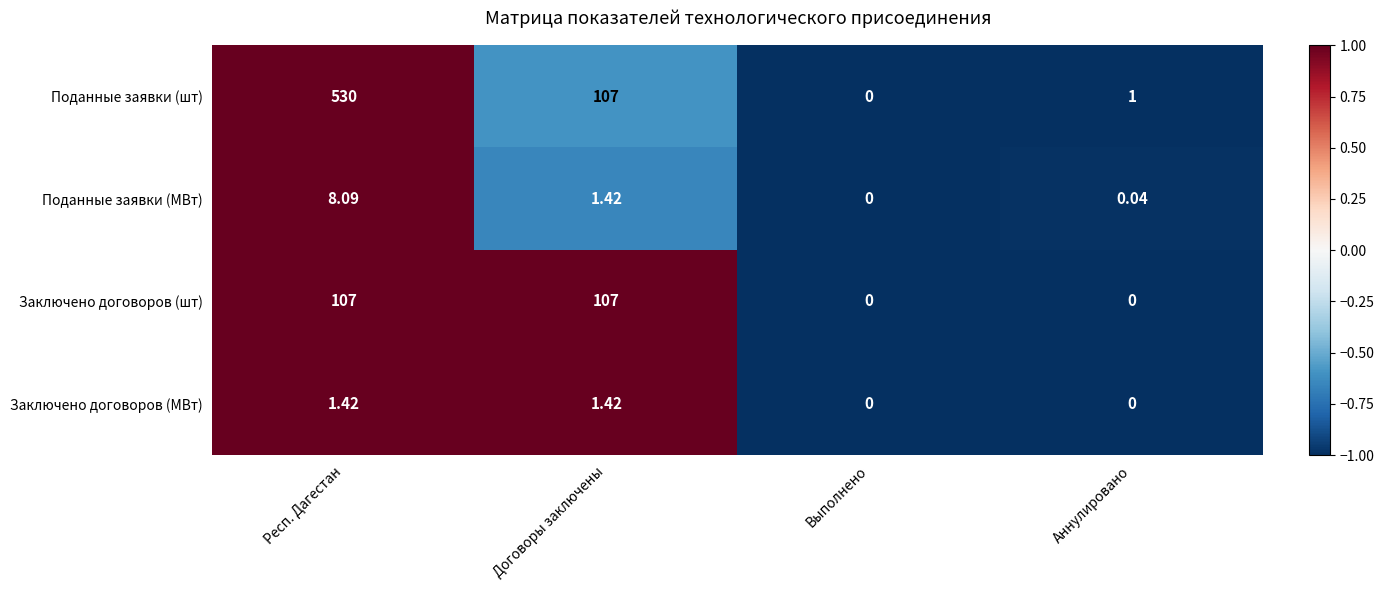

Which category has the lowest value in the Поданные заявки (МВт) series?

Выполнено